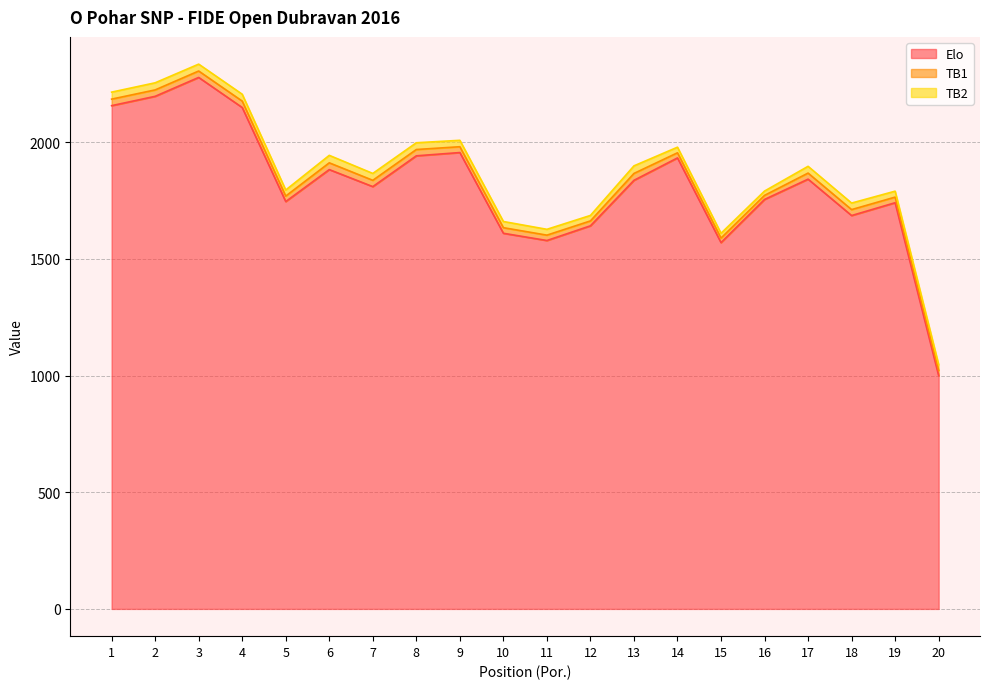

True or false: TB1 and TB2 cross at least once.

False